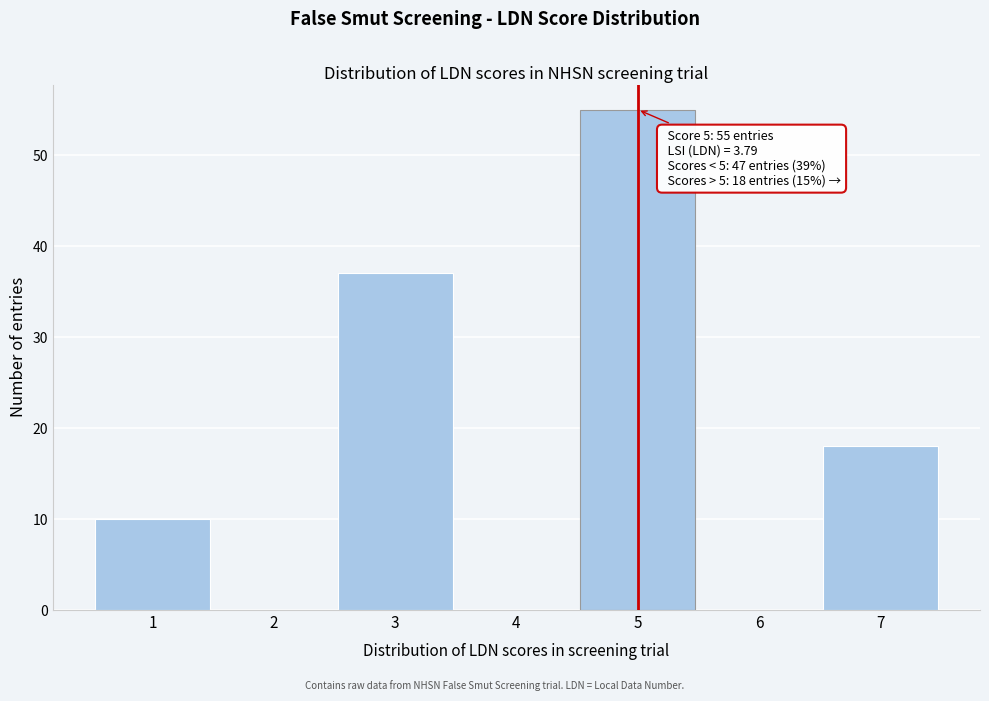

Over which range of the x-axis is the bar tallest?

4.5 to 5.5